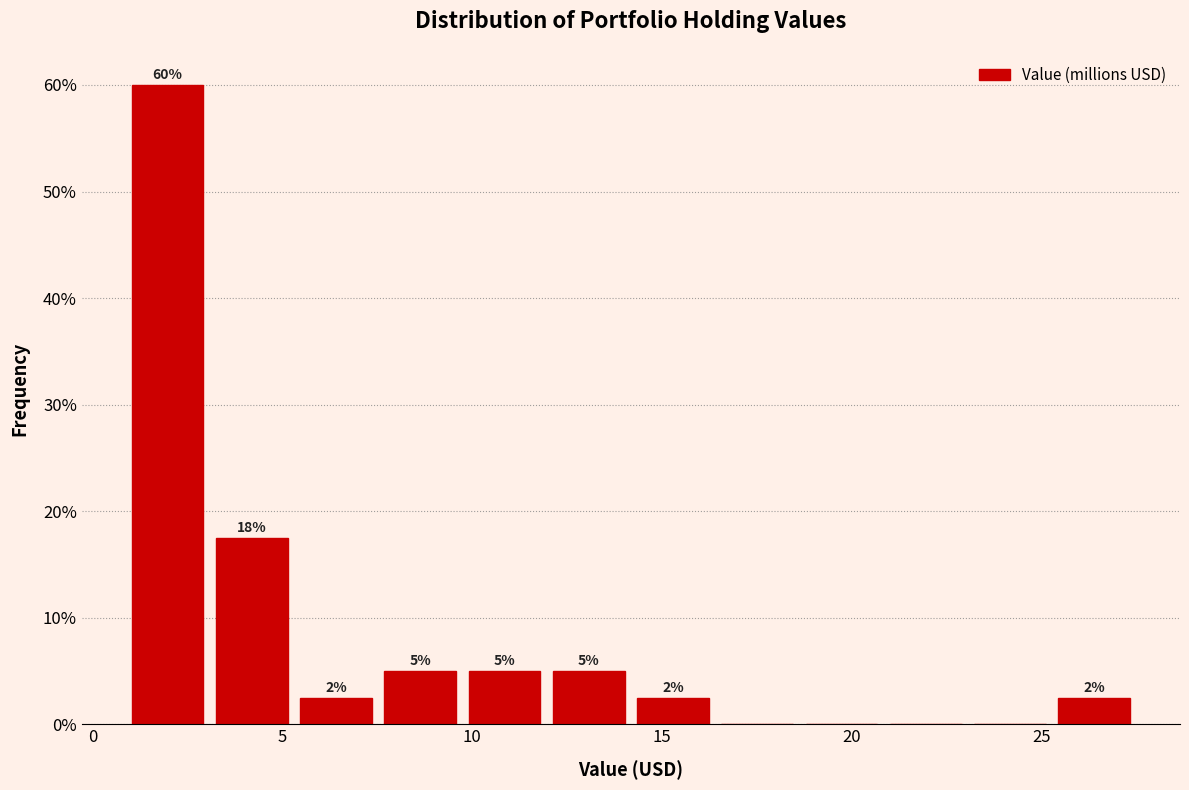

Over which range of the x-axis is the bar tallest?

1.0 to 3.0